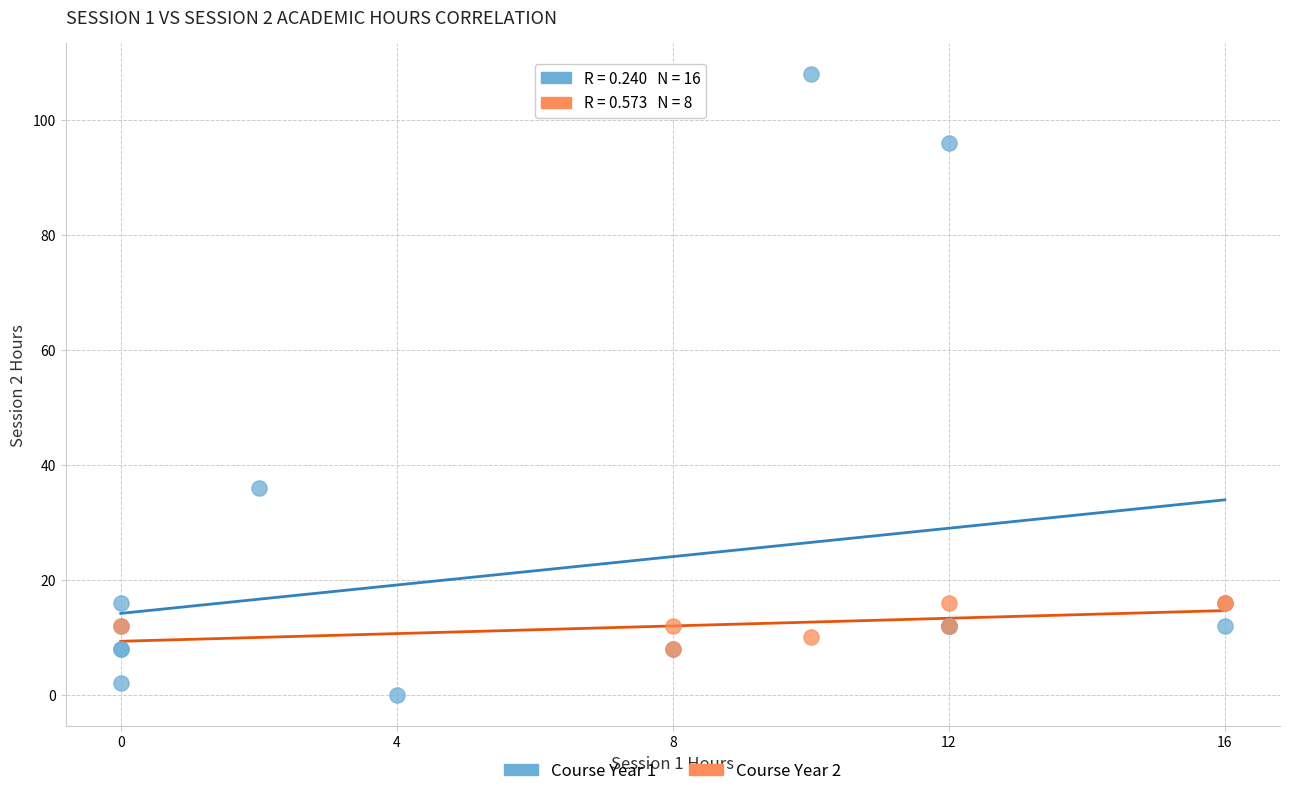

Which series contains the lowest Y value?

Course Year 1